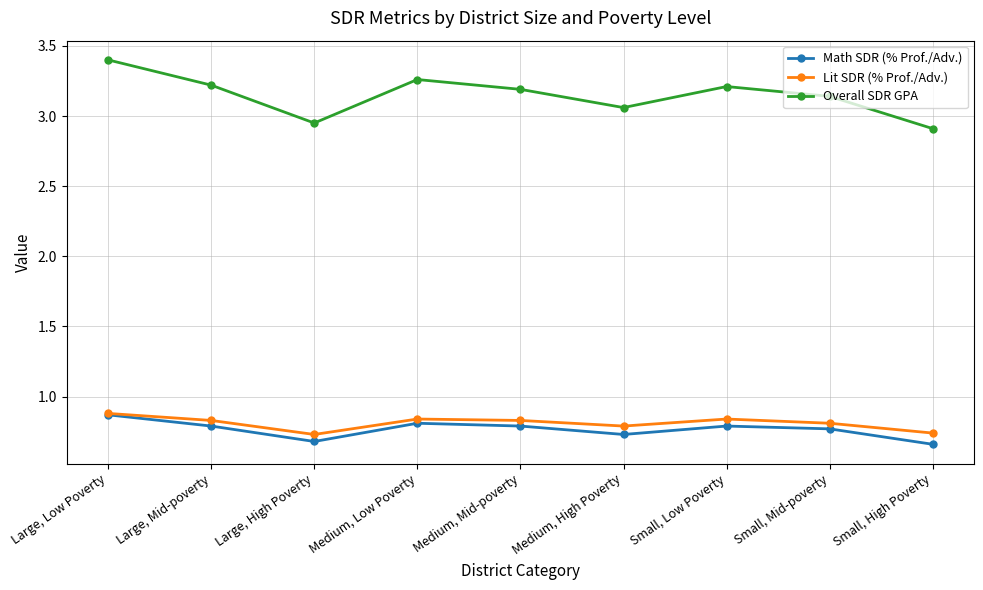

Count the Math SDR (% Prof./Adv.) values in the range 0 to 1.

9